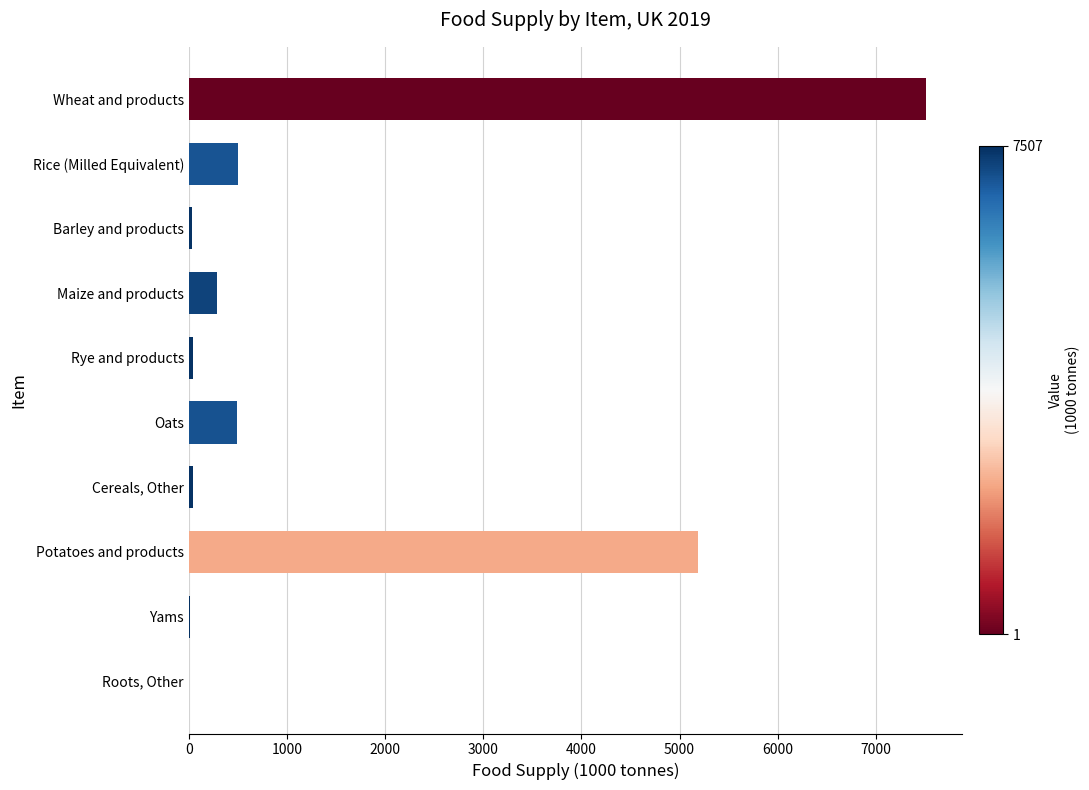

What is the sum of all values?

14104